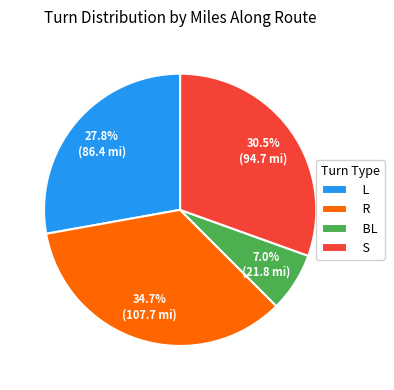

How many segments does this pie chart have?

4